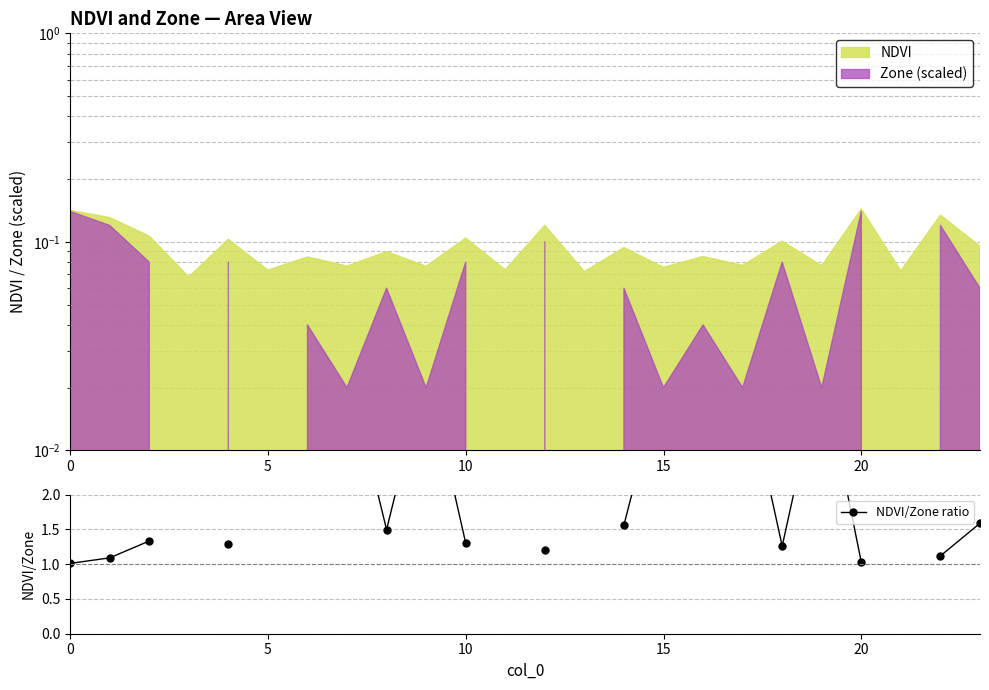

What is the label of the 3rd point from the right?

21